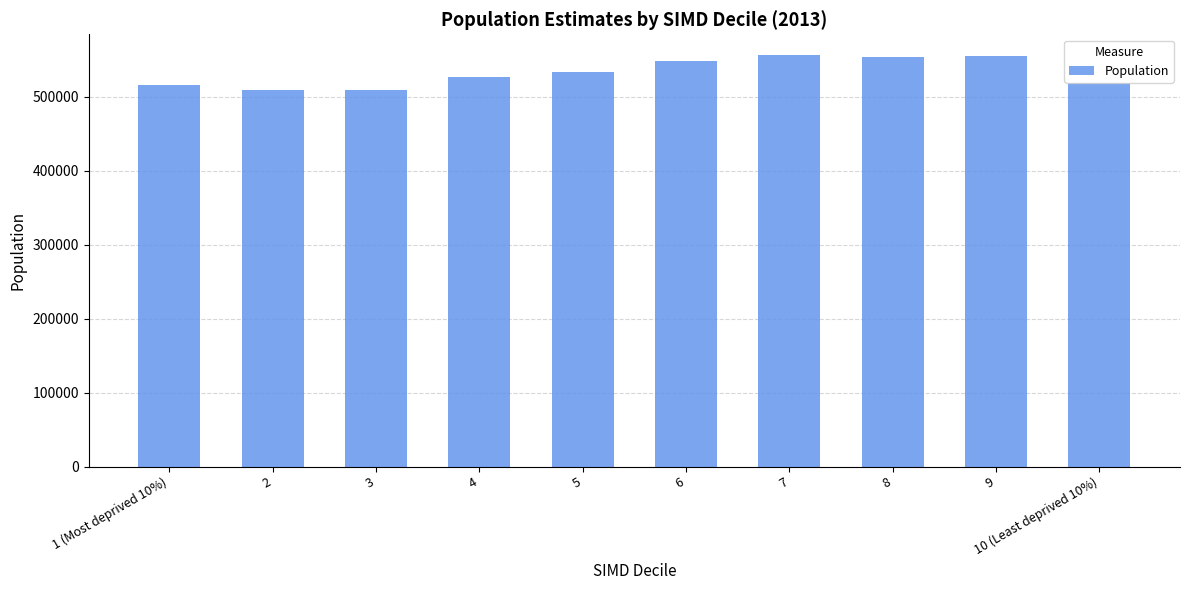

Is it true that the value at 3 is 220609?

False